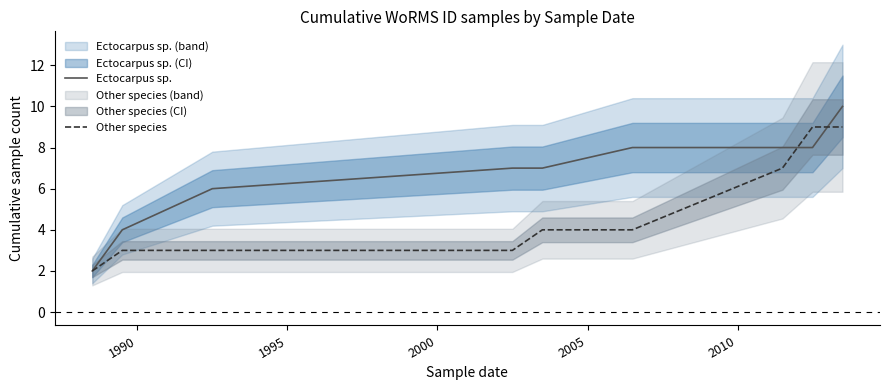

At how many categories does at least one series exceed 8?

2